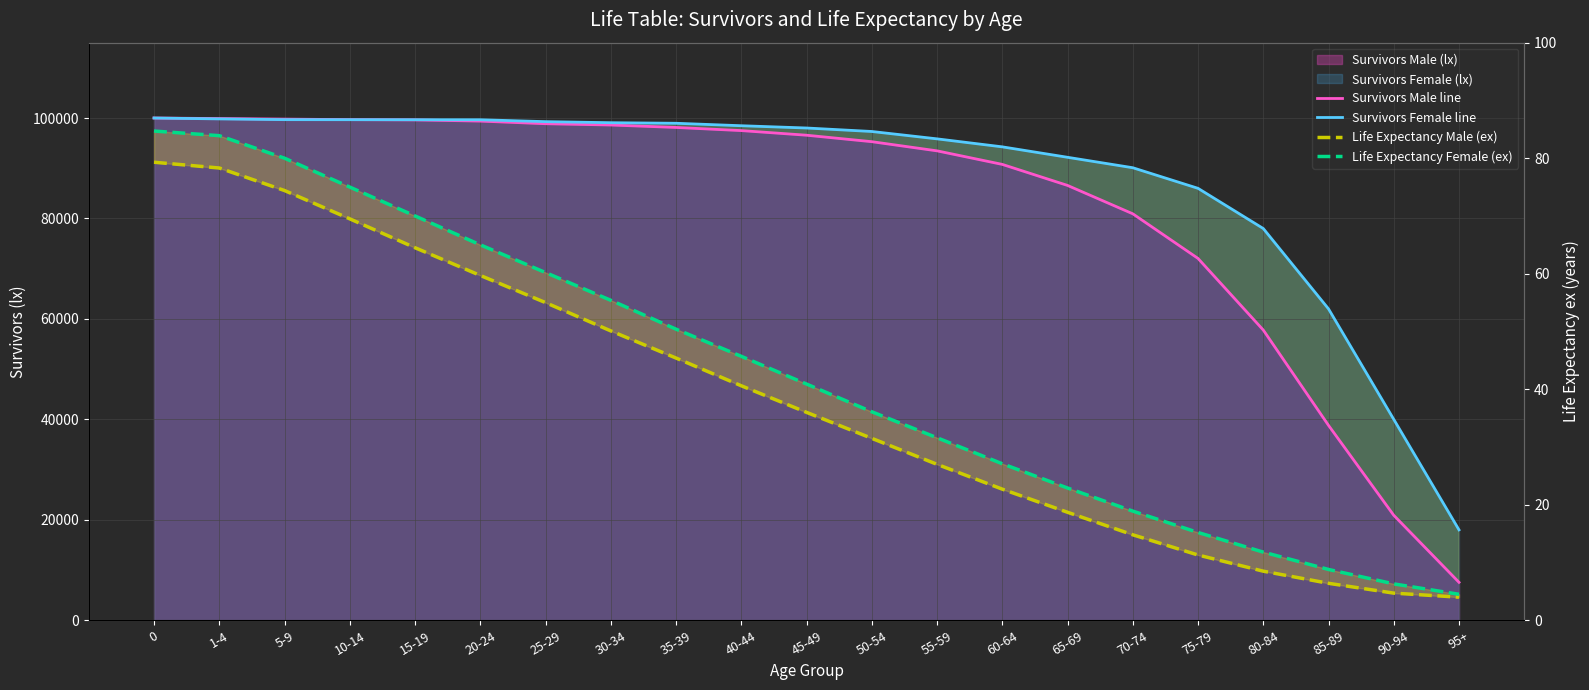

Rank the series at 45-49 from highest to lowest value.

Survivors Female line, Survivors Male line, Life Expectancy Female (ex), Life Expectancy Male (ex)